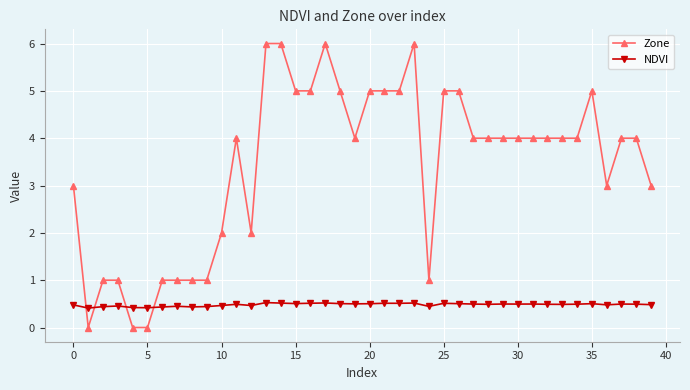

Which series has the largest total across all categories?

Zone